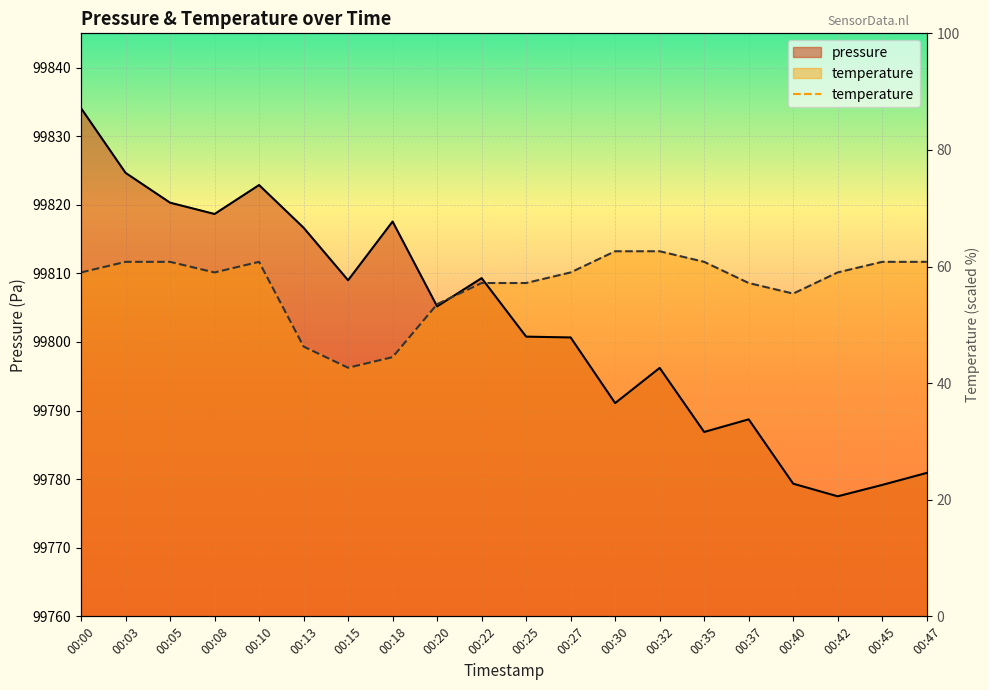

Reading left to right, list all the values displayed in this chart.

pressure: 99834.1	99824.7	99820.3	99818.7	99822.9	99816.7	99809.0	99817.6	99805.2	99809.3	99800.8	99800.7	99791.1	99796.2	99786.9	99788.7	99779.3	99777.5	99779.2	99780.9
temperature: 99810.1	99811.7	99811.7	99810.1	99811.7	99799.3	99796.2	99797.8	99805.5	99808.6	99808.6	99810.1	99813.2	99813.2	99811.7	99808.6	99807.1	99810.1	99811.7	99811.7